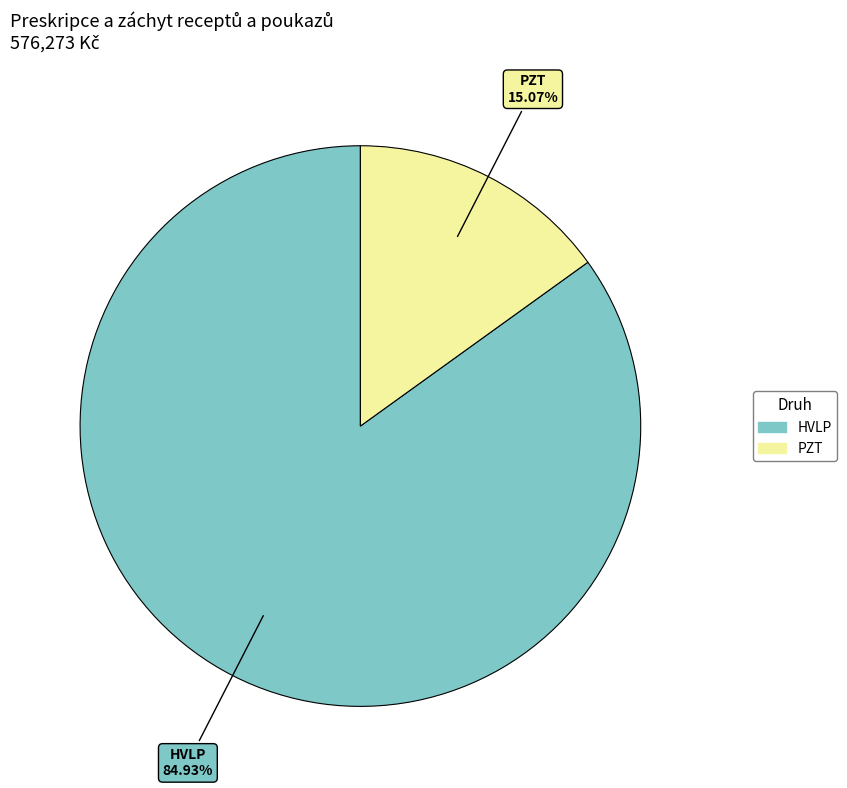

Is there a majority slice in this chart?

Yes